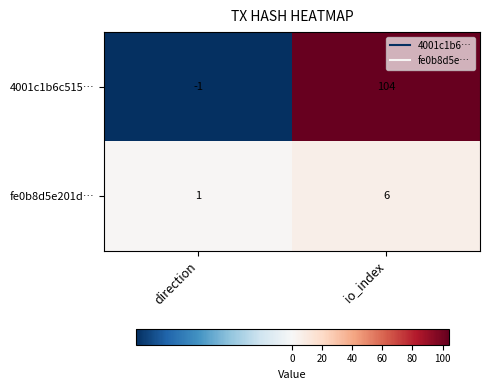

What is the maximum value shown in the chart?

104